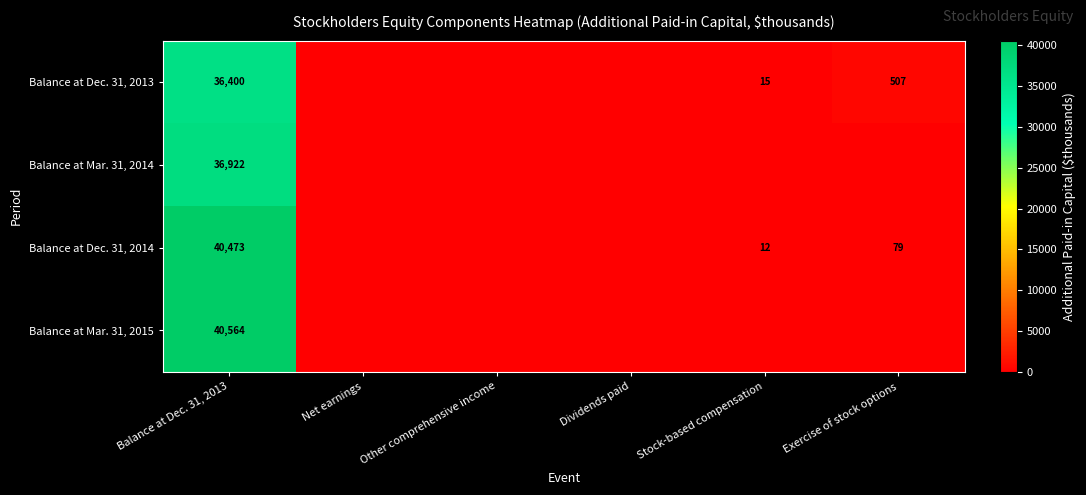

The Balance at Dec. 31, 2013 series shows 36400 at Balance at Dec. 31, 2013. True or false?

True